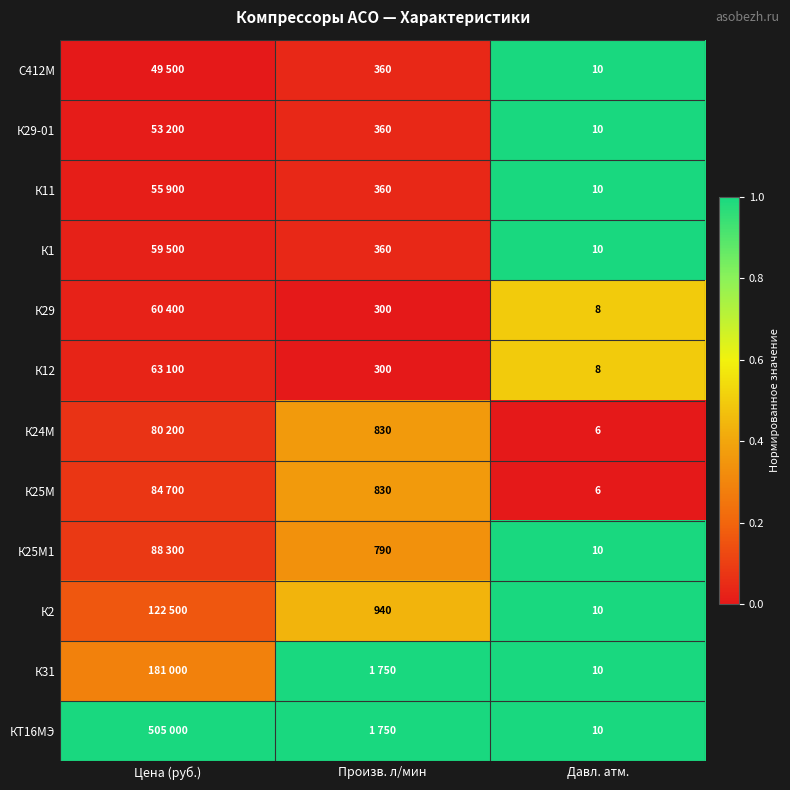

Is the value of К11 at Произв. л/мин greater than the value of К12 at Произв. л/мин?

Yes